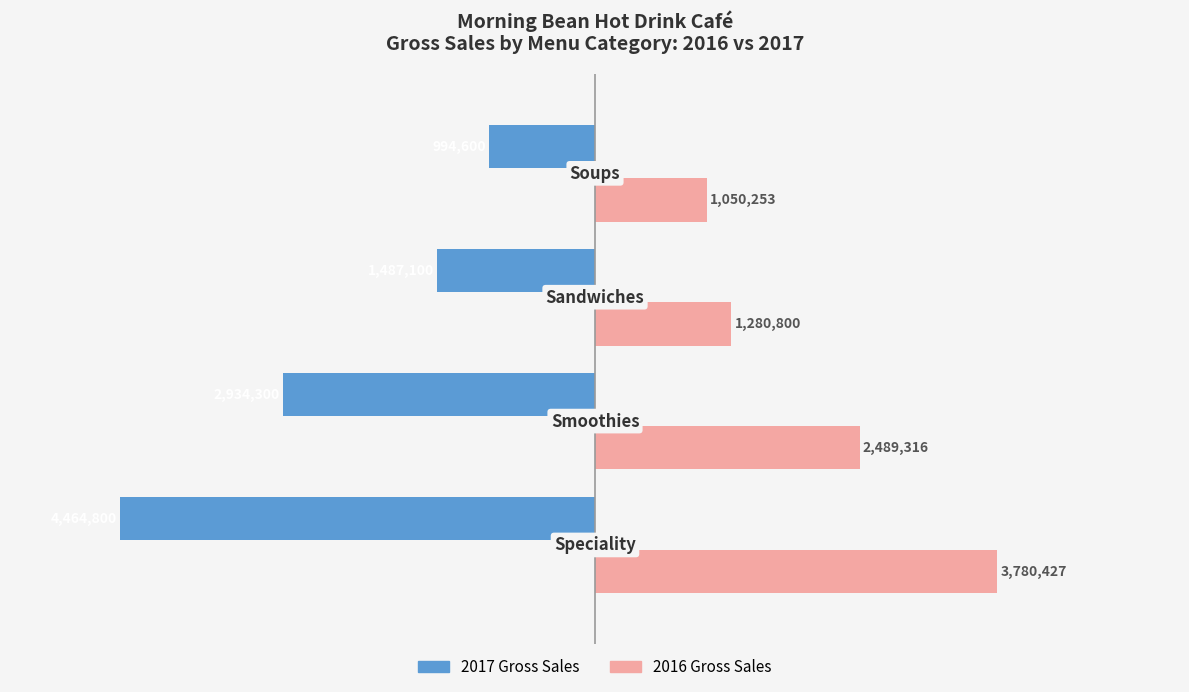

Which series has the widest spread of values?

2017 Gross Sales